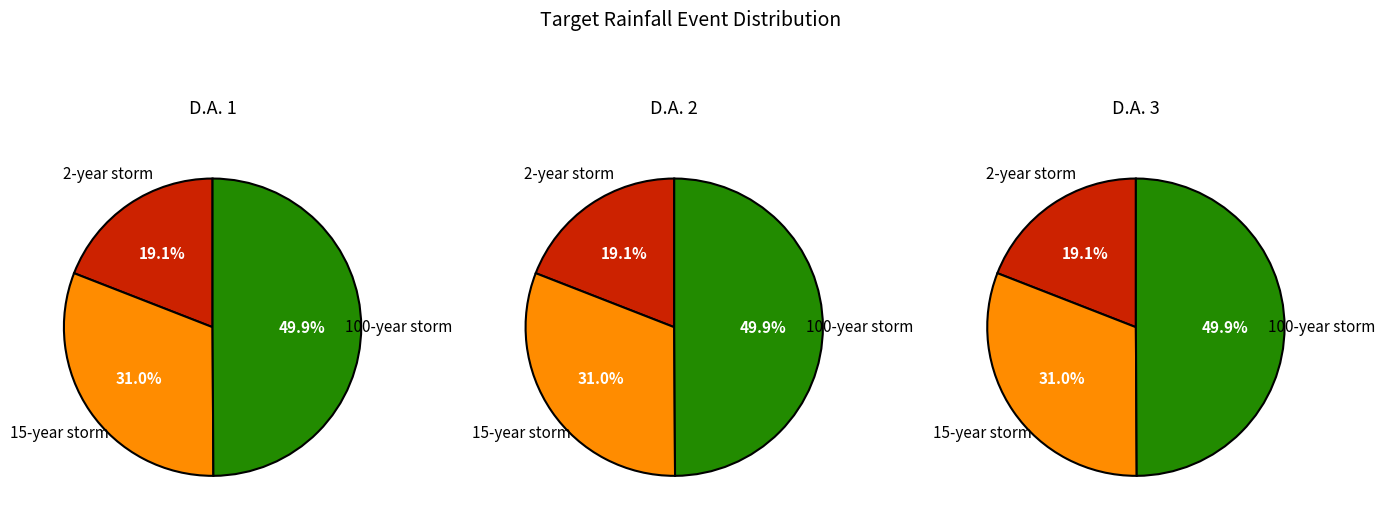

Which series changed the most between 2-year storm and 100-year storm?

2-year storm